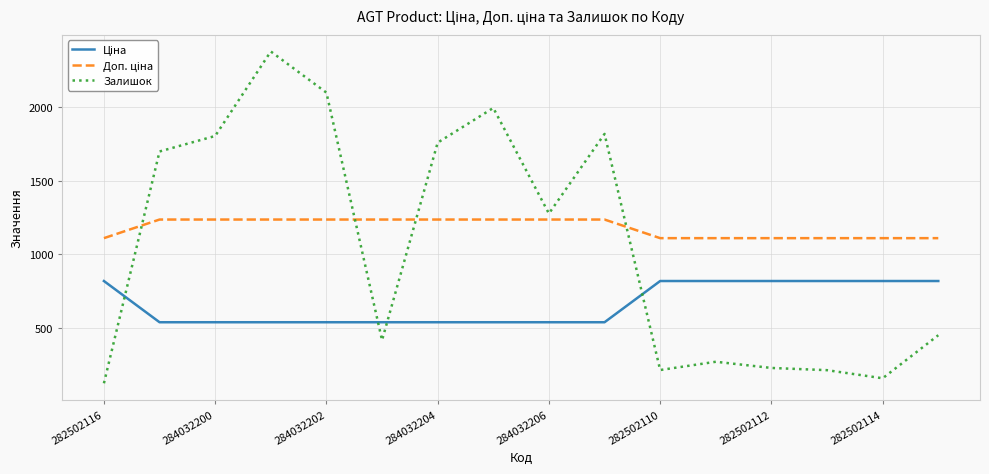

Which series has the largest range (max minus min)?

Залишок